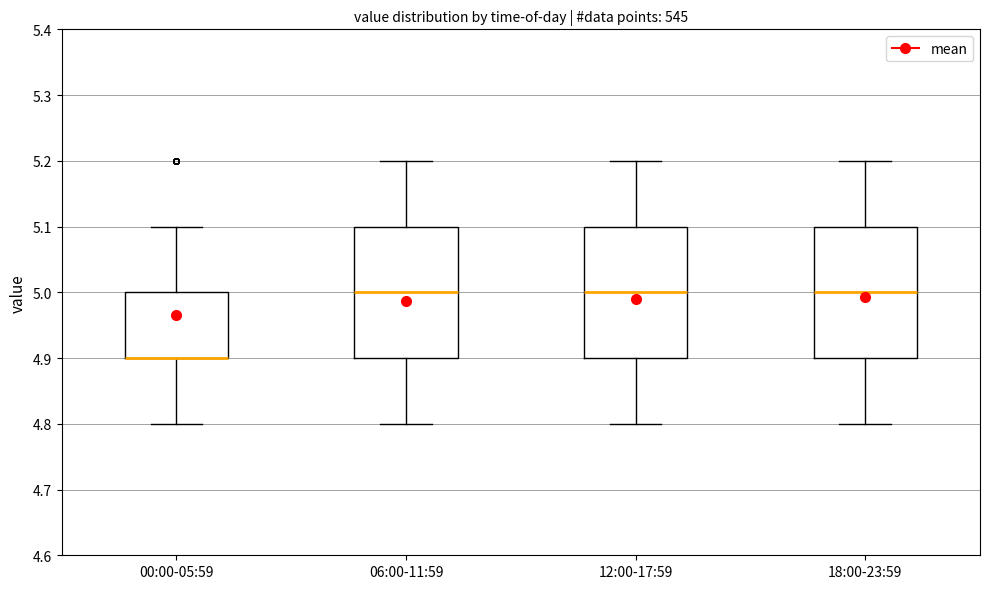

Where does the lower whisker of the box for 00:00-05:59 end on the y-axis? The values are not printed on the chart, so give them approximately, as read against the axis.

4.8